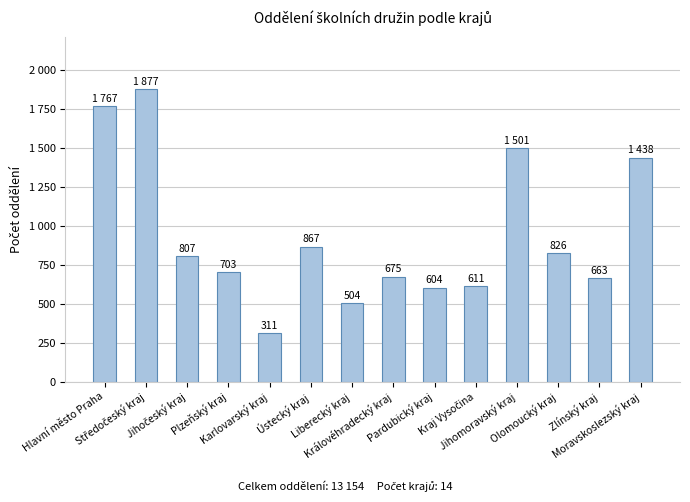

True or false: the data shows 1501 at Jihomoravský kraj.

True